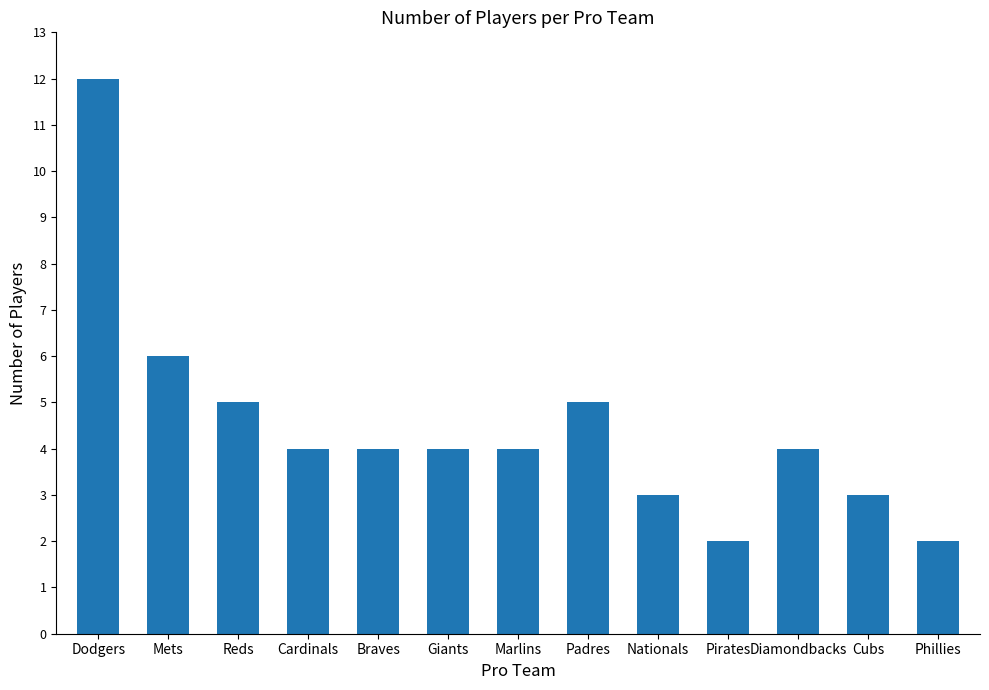

Where does the data first go above 4?

Dodgers